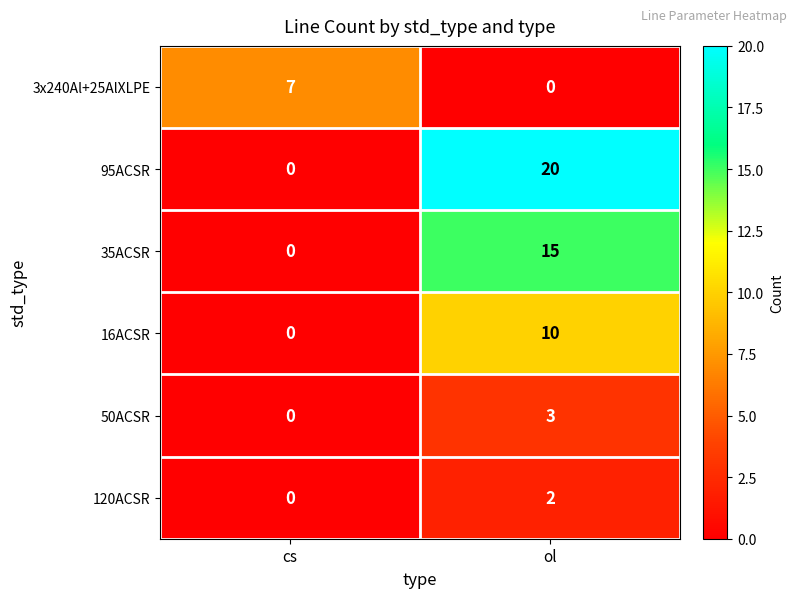

The value of 120ACSR at ol is 2. True or false?

True